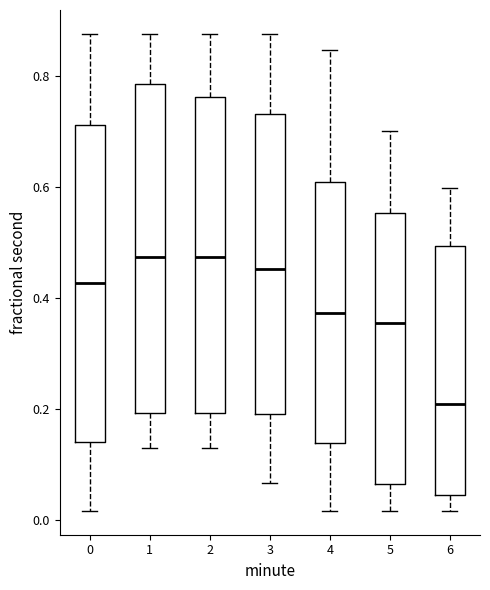

Reading left to right, read every box against the y-axis: the position of its median line, the range the box covers, and the ends of its whiskers. The values are not printed on the chart, so give them approximately, as read against the axis.

0: median 0.42, box 0.14 to 0.72, whiskers 0.02 to 0.88
1: median 0.48, box 0.20 to 0.78, whiskers 0.12 to 0.88
2: median 0.48, box 0.20 to 0.76, whiskers 0.12 to 0.88
3: median 0.46, box 0.20 to 0.74, whiskers 0.06 to 0.88
4: median 0.38, box 0.14 to 0.60, whiskers 0.02 to 0.84
5: median 0.36, box 0.06 to 0.56, whiskers 0.02 to 0.70
6: median 0.20, box 0.04 to 0.50, whiskers 0.02 to 0.60